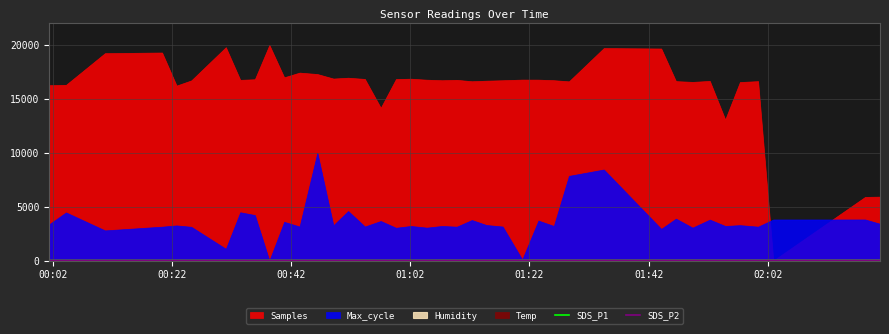

True or false: SDS_P1 and SDS_P2 intersect in this chart.

False